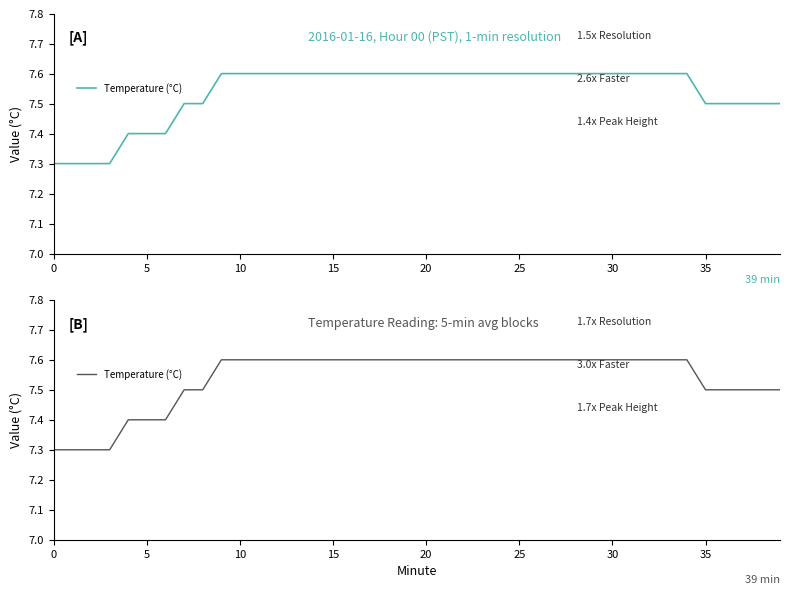

Count the number of data series in this chart.

1